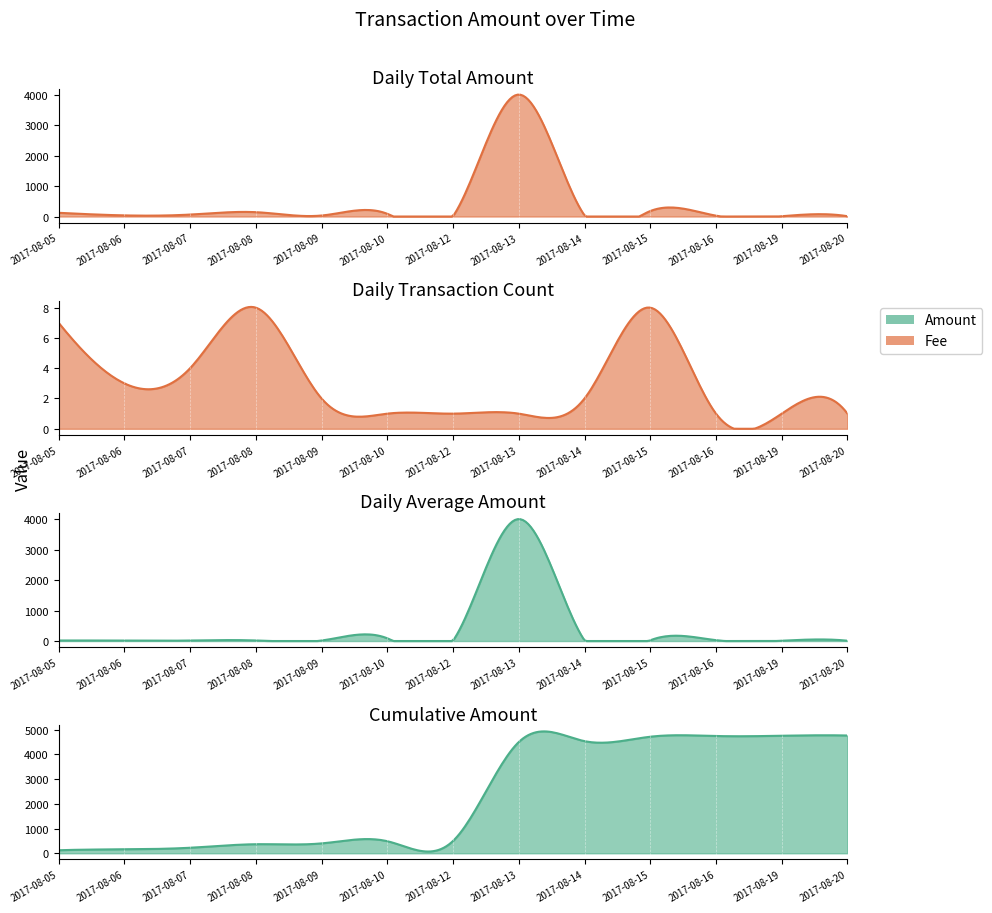

What value does the Amount series have at 2017-08-19?

11.6